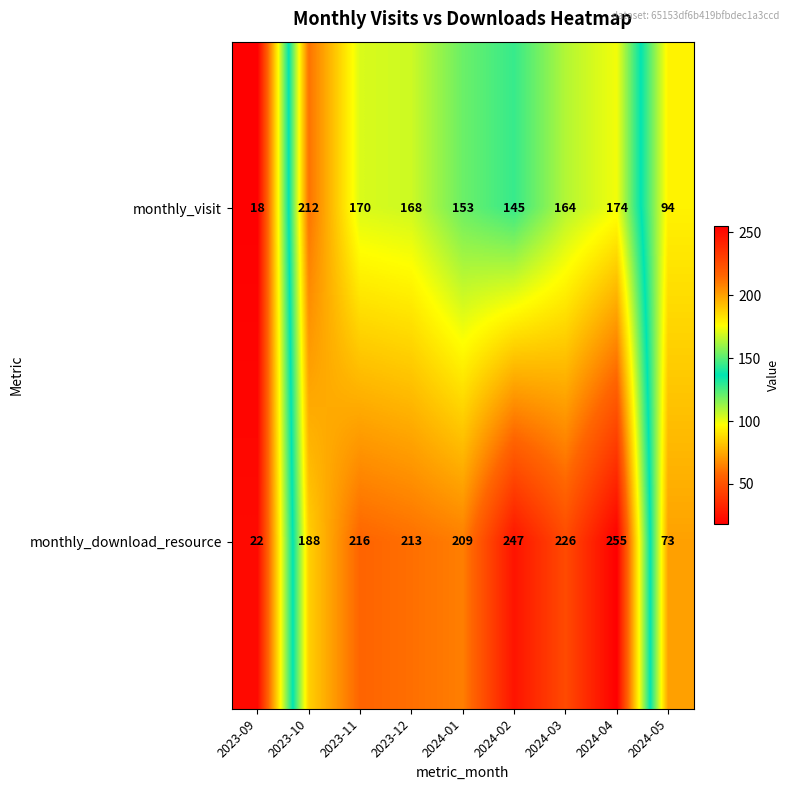

At which label does monthly_download_resource first exceed 213?

2023-11